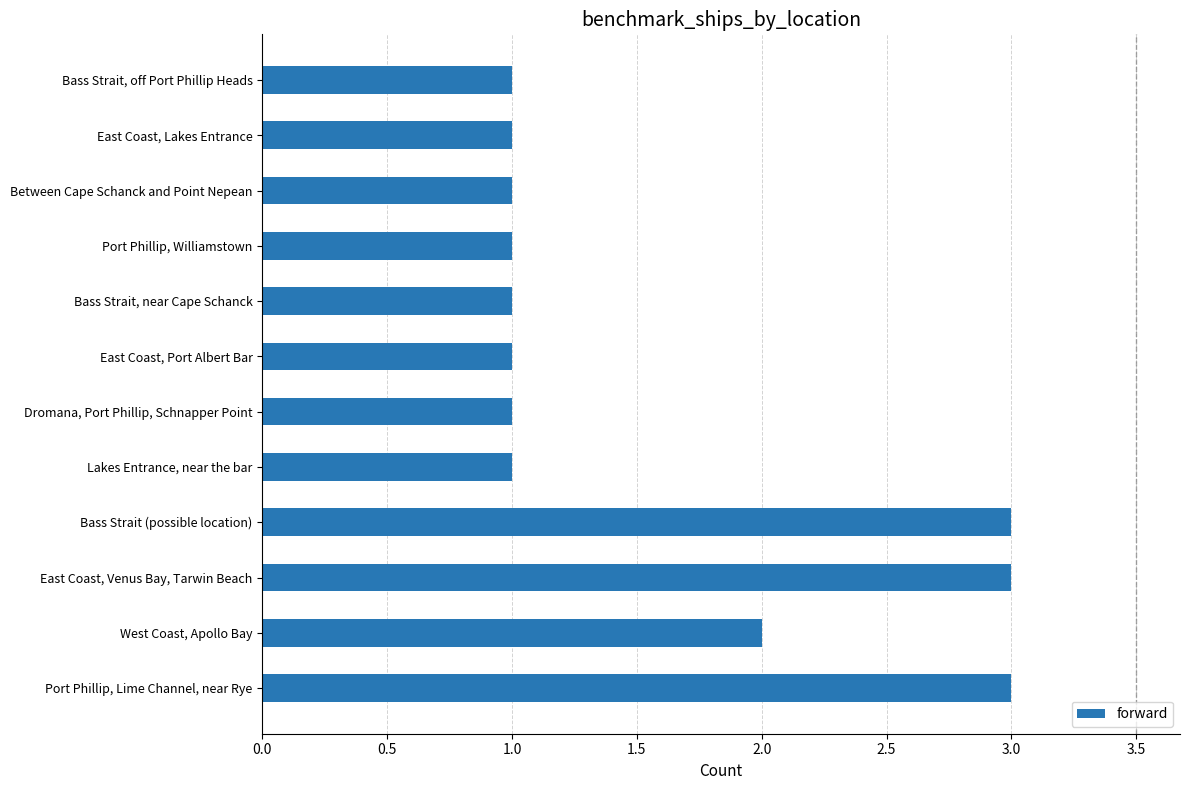

What is the sum of all values?

19